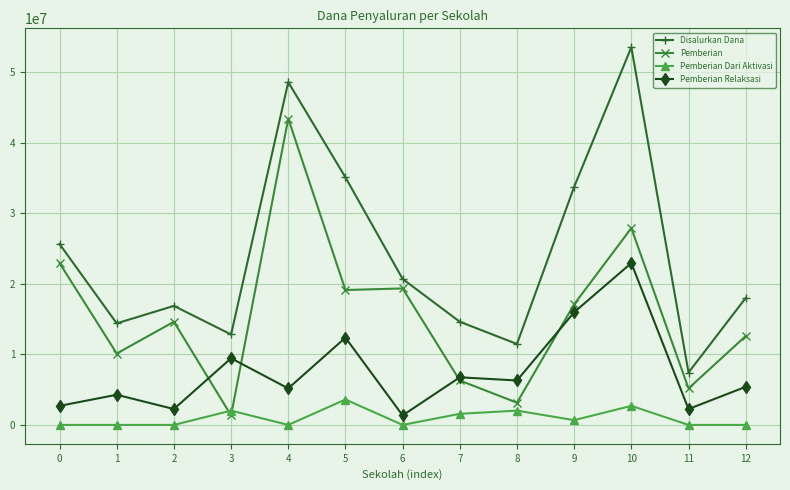

Which series has the largest total across all categories?

Disalurkan Dana